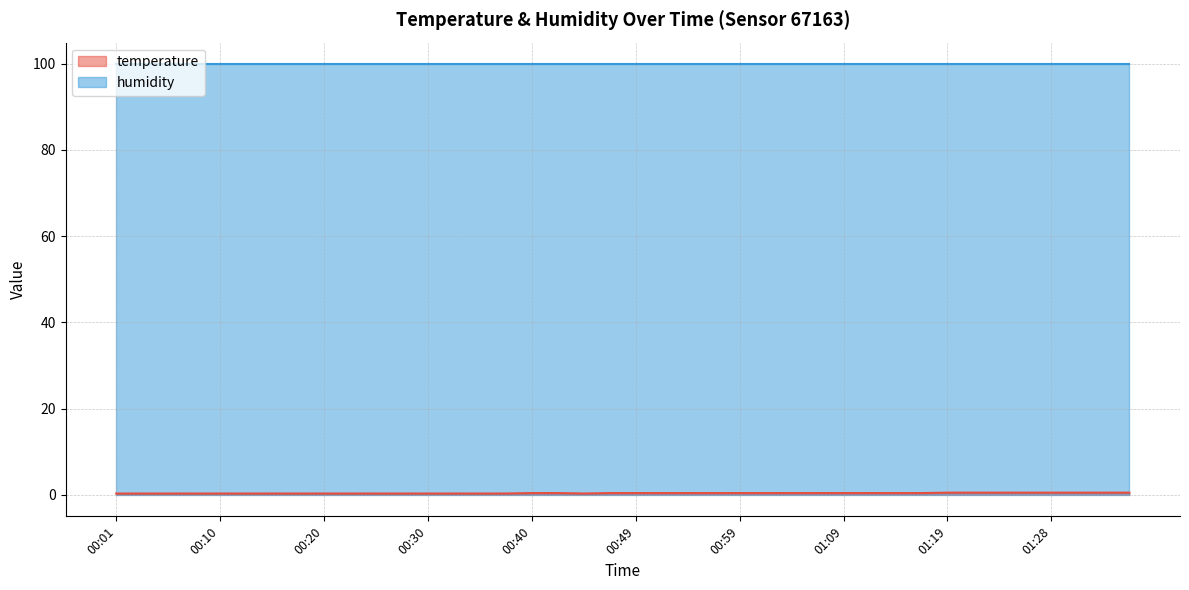

Count the number of categories in the chart.

40